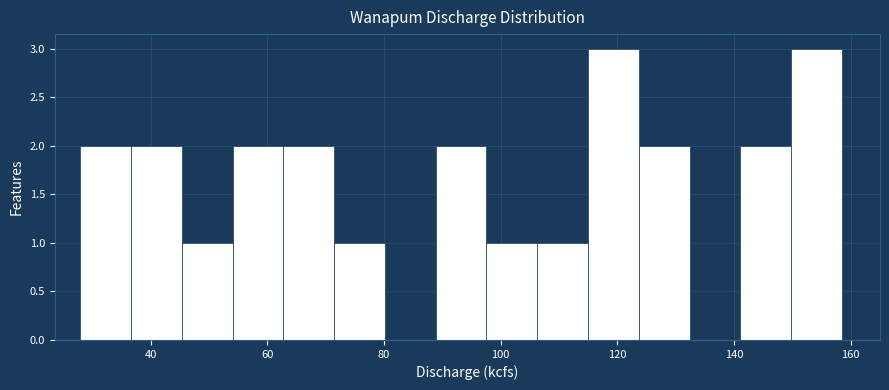

Reading left to right, list every bar in this chart as the range it spans on the x-axis followed by its height. Neither the bar edges nor the heights are printed on the chart, so give them approximately, as read against the axes.

28 to 36: 2
36 to 46: 2
46 to 54: 1
54 to 62: 2
62 to 72: 2
72 to 80: 1
80 to 88: 0
88 to 98: 2
98 to 106: 1
106 to 114: 1
114 to 124: 3
124 to 132: 2
132 to 142: 0
142 to 150: 2
150 to 158: 3